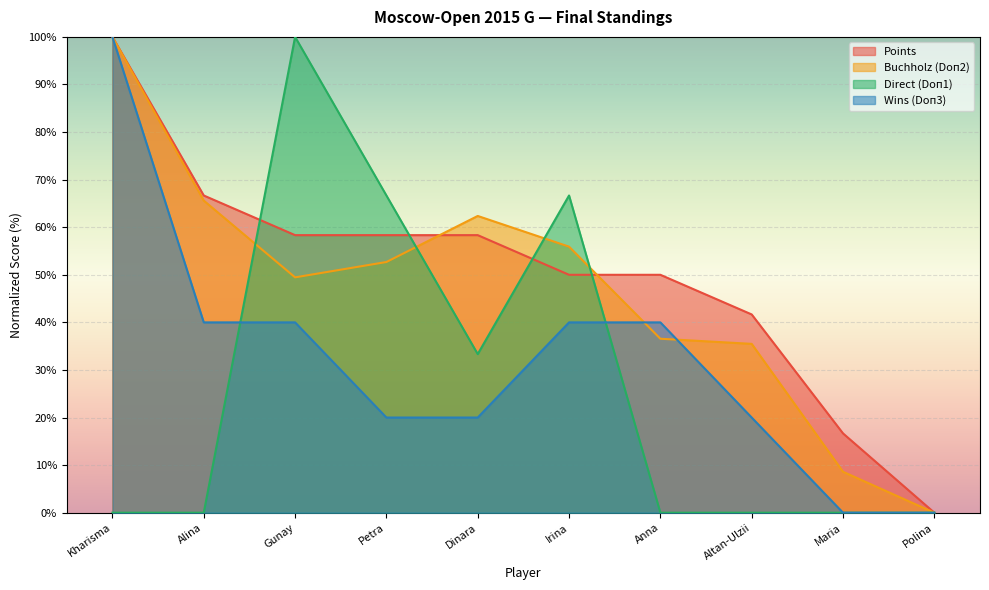

Is the value of Buchholz (Doп2) at Polina greater than the value of Direct (Doп1) at Irina?

No